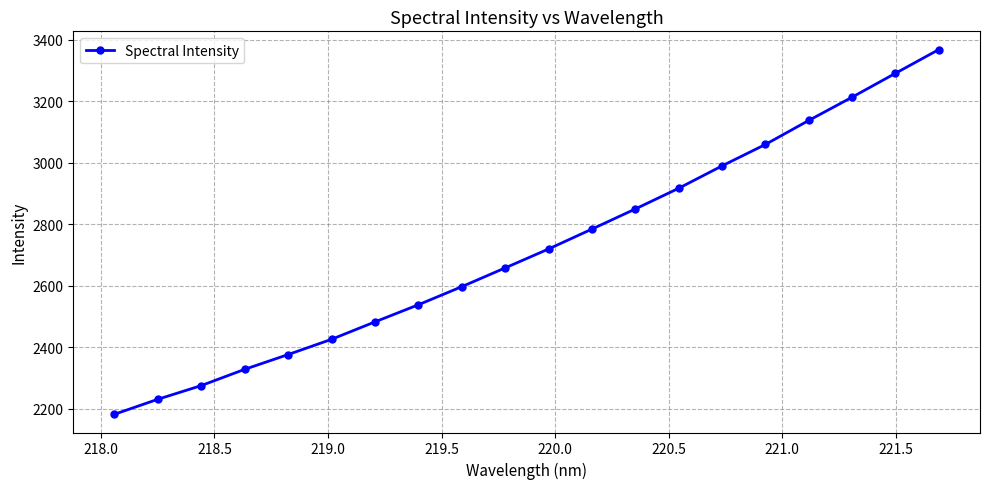

What is the value of the 1st point from the left?

2182.1